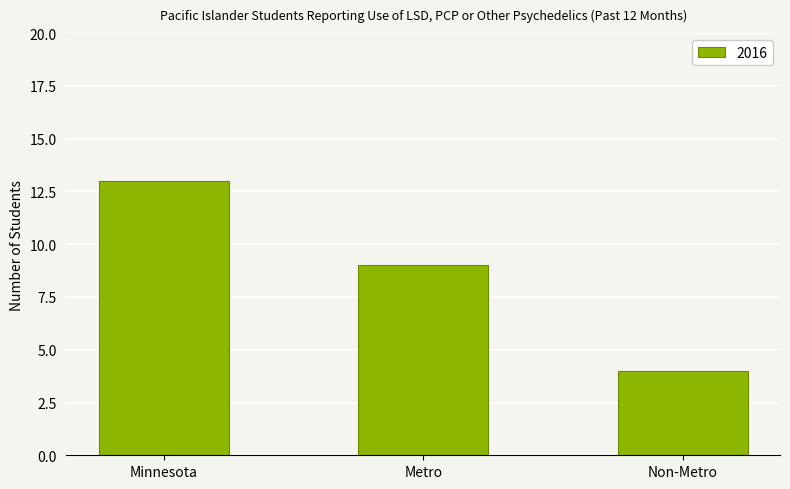

What is the average value?

9